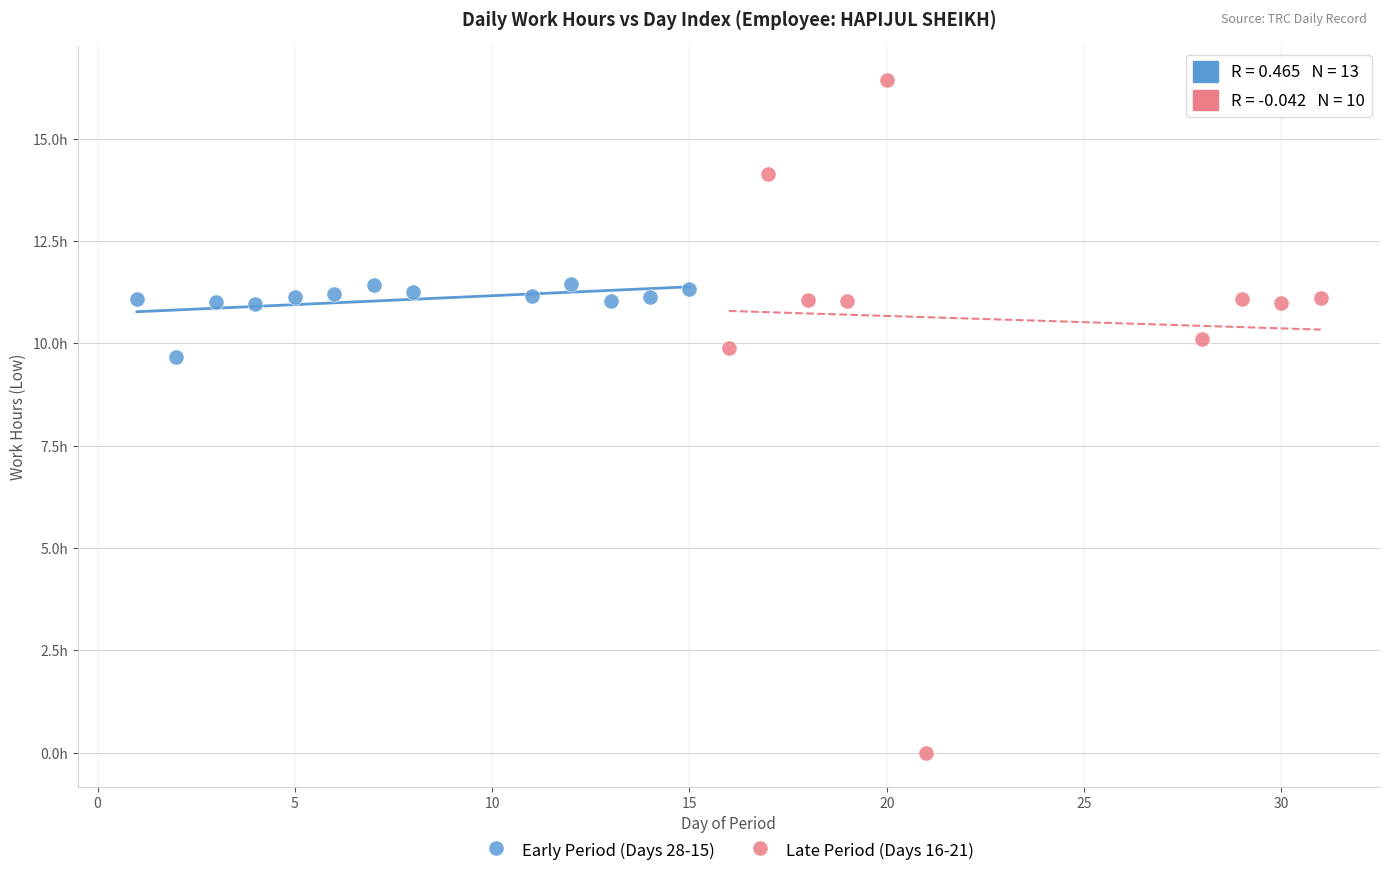

What are all the series names shown in the legend?

Early Period (Days 28-15), Late Period (Days 16-21)